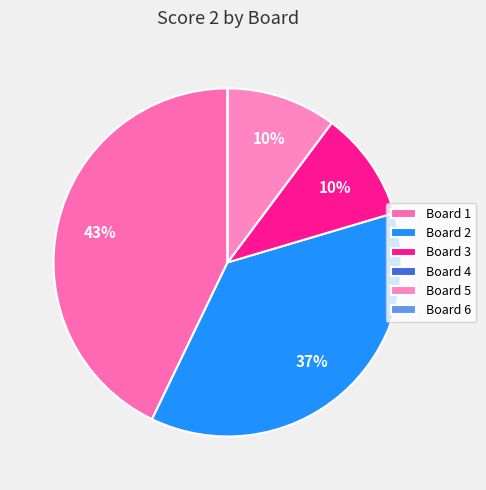

Which slice is the largest?

Board 1